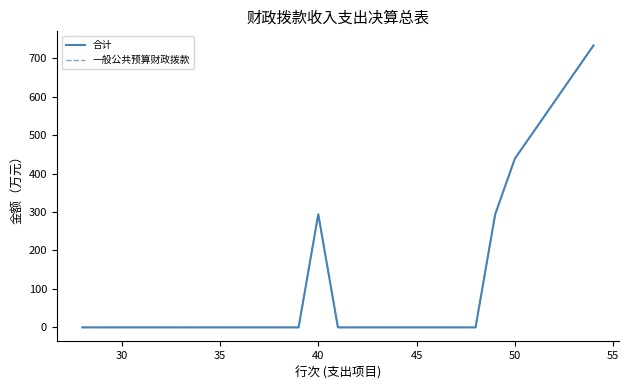

At how many categories does at least one series exceed 59?

4